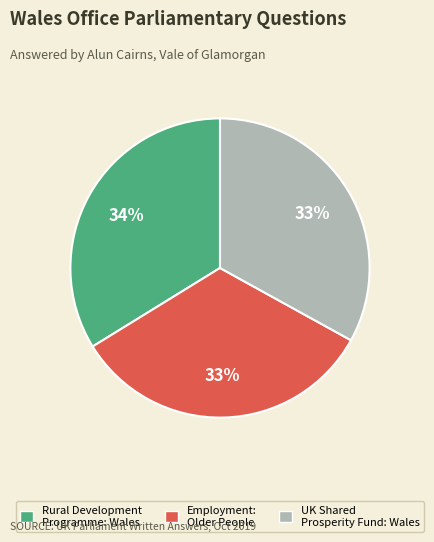

What percentage is the Rural Development Programme: Wales slice, to the nearest percent?

34%